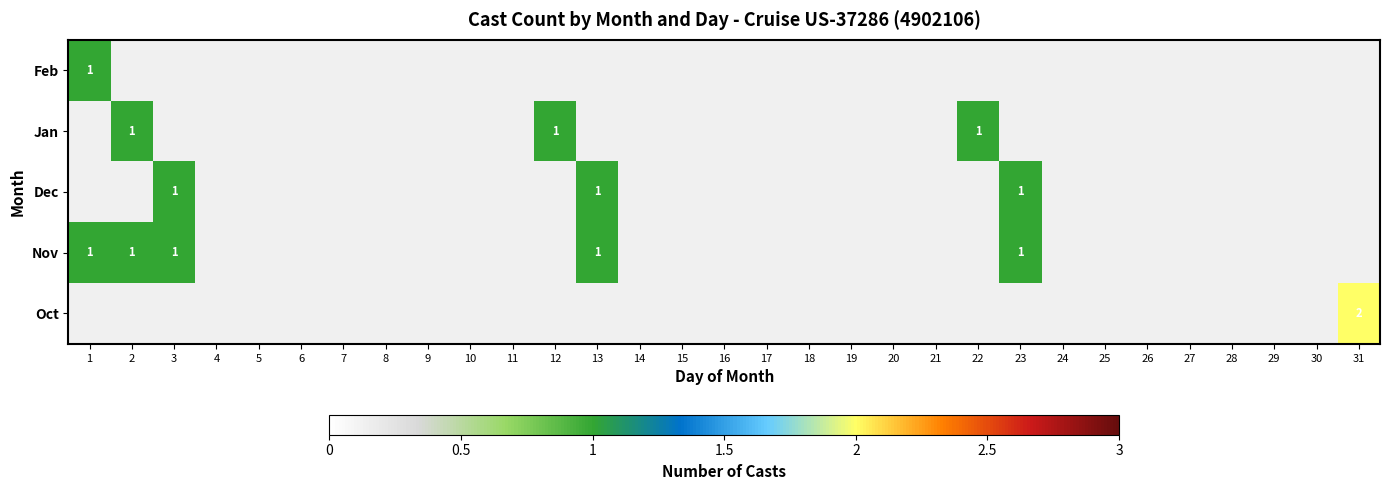

How many series are shown in this chart?

5